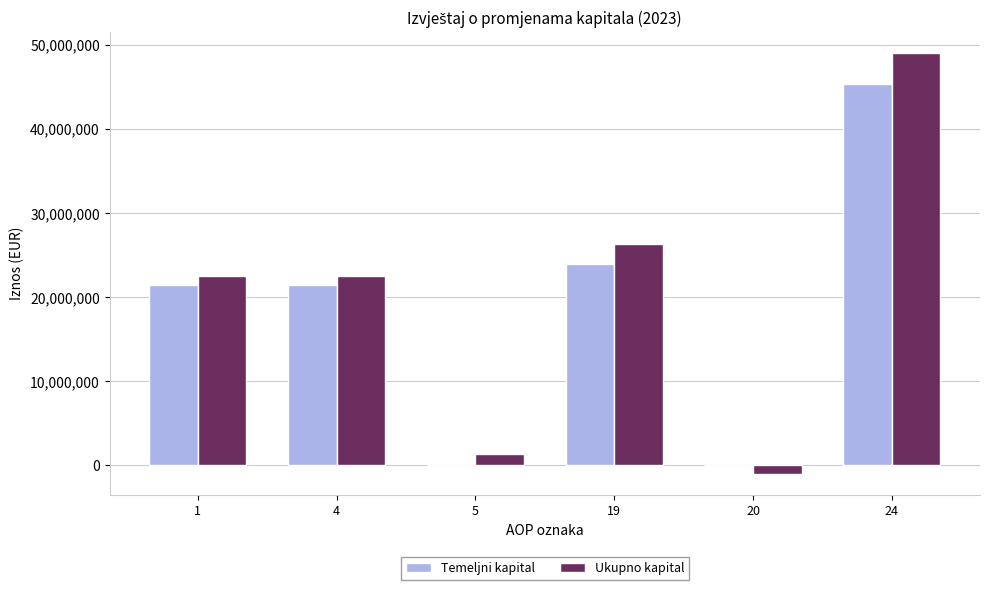

What is the highest value of the Temeljni kapital series?

45314221